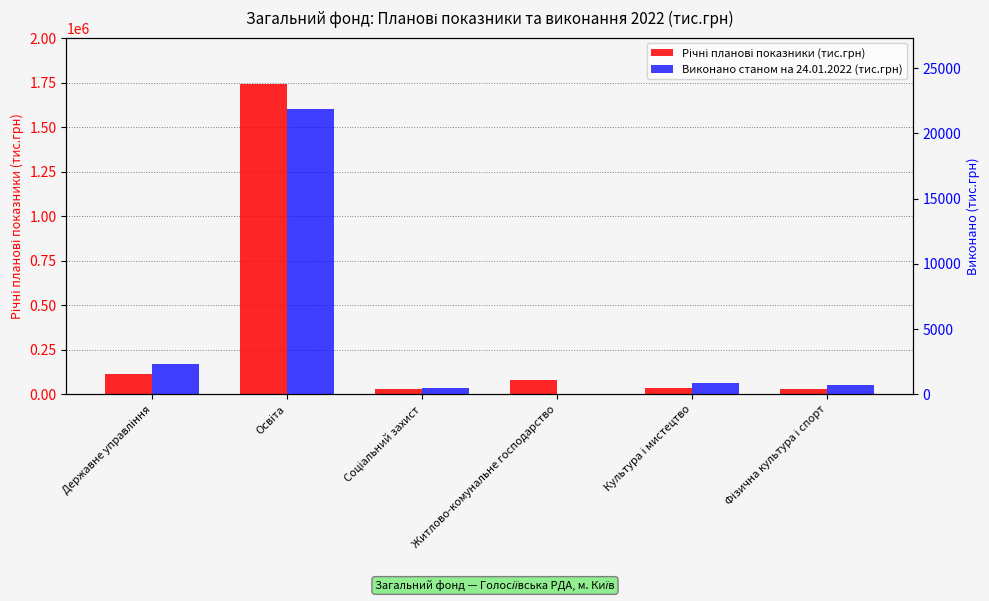

What are all the series names shown in the legend?

Річні планові показники (тис.грн), Виконано станом на 24.01.2022 (тис.грн)